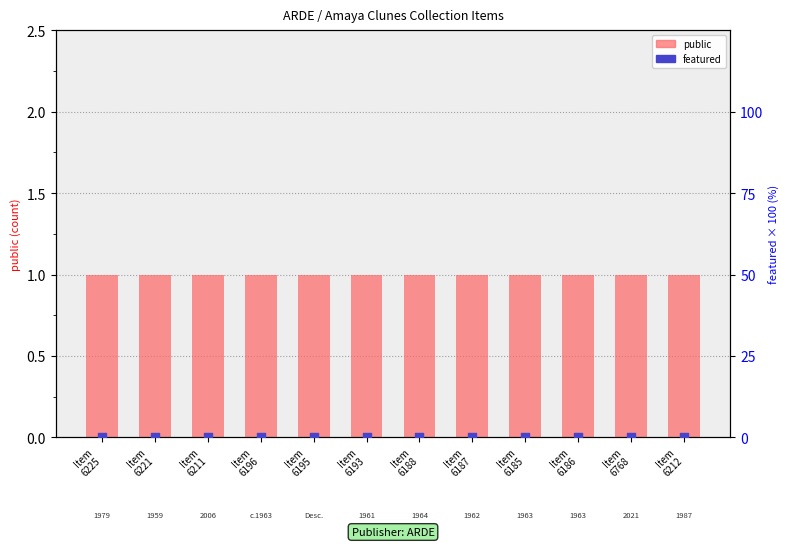

Which series has the largest Y range (max minus min)?

public